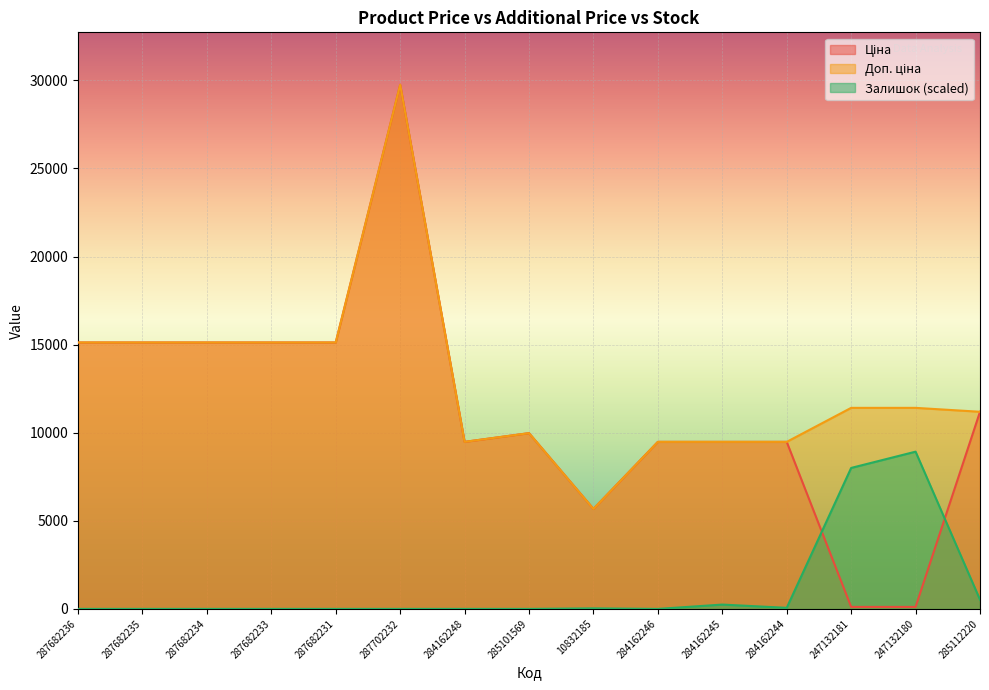

Does the chart display data point markers on the line(s)?

No